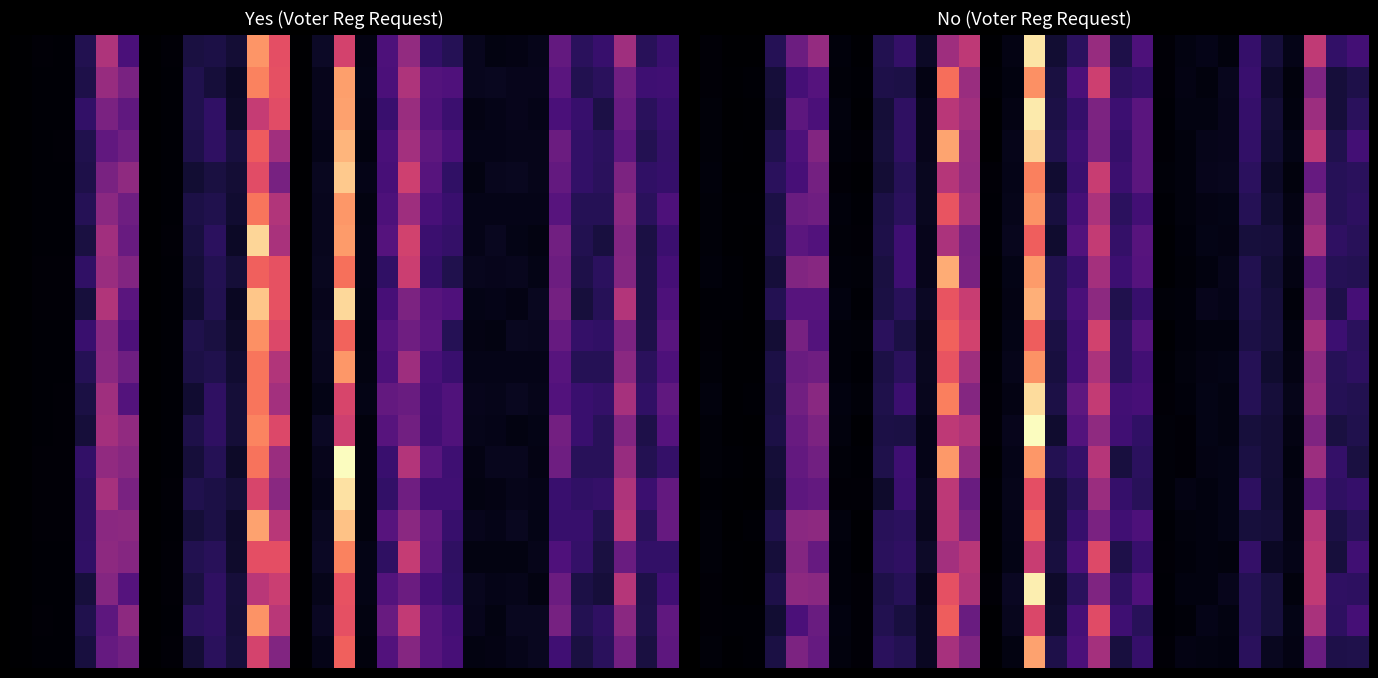

What is the total value across all series at 8?

1199.0